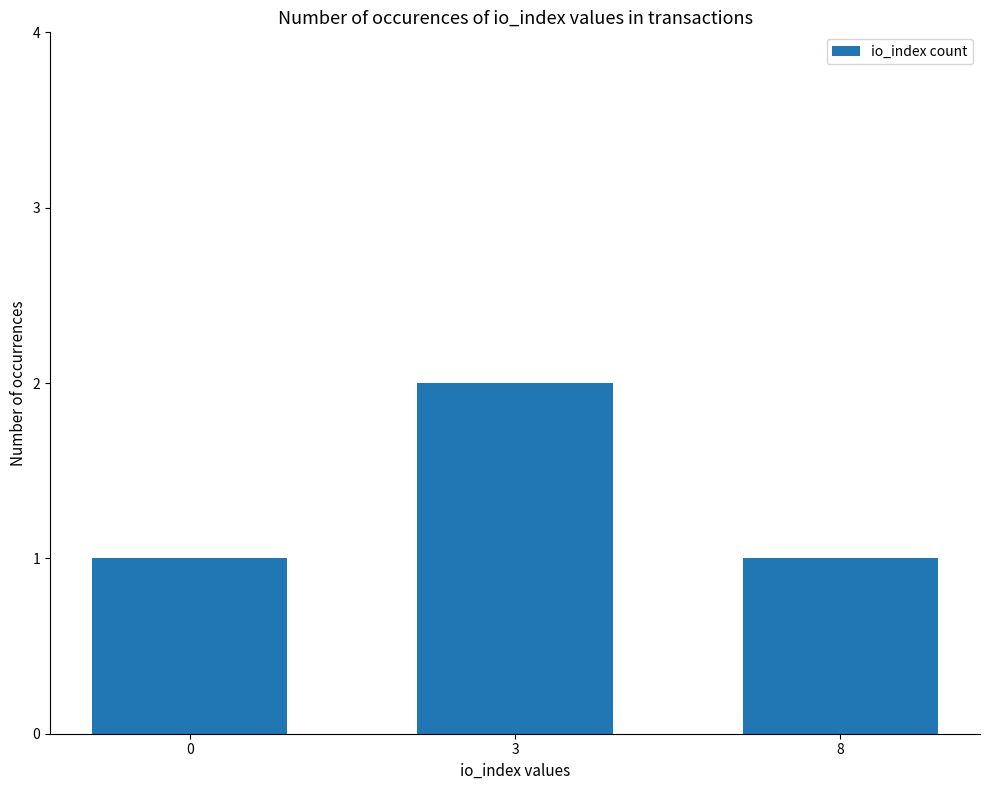

Approximately how many times larger is the value at 0 compared to 8?

1.0